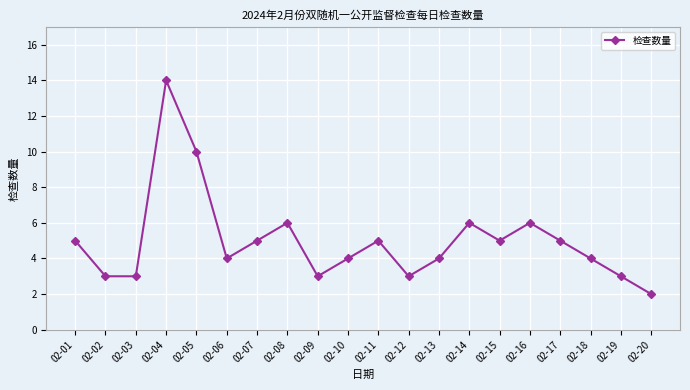

True or false: the data has more than 0 interior local peaks.

True